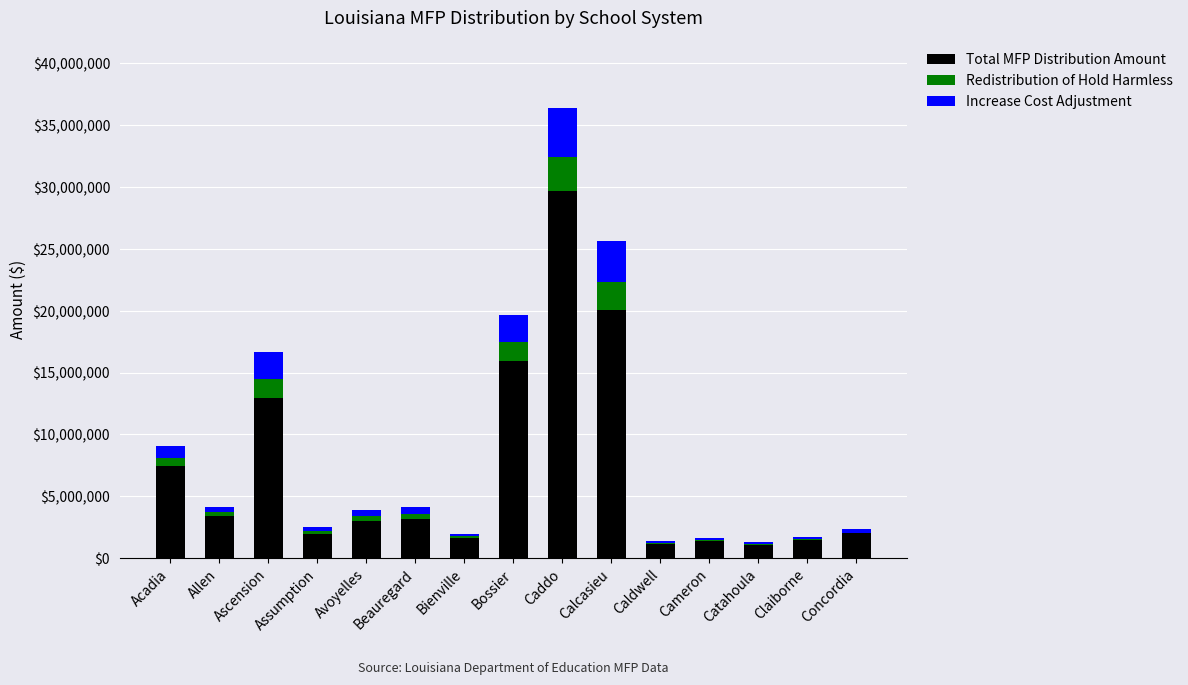

What is the total value across all series at Caddo?

36407441